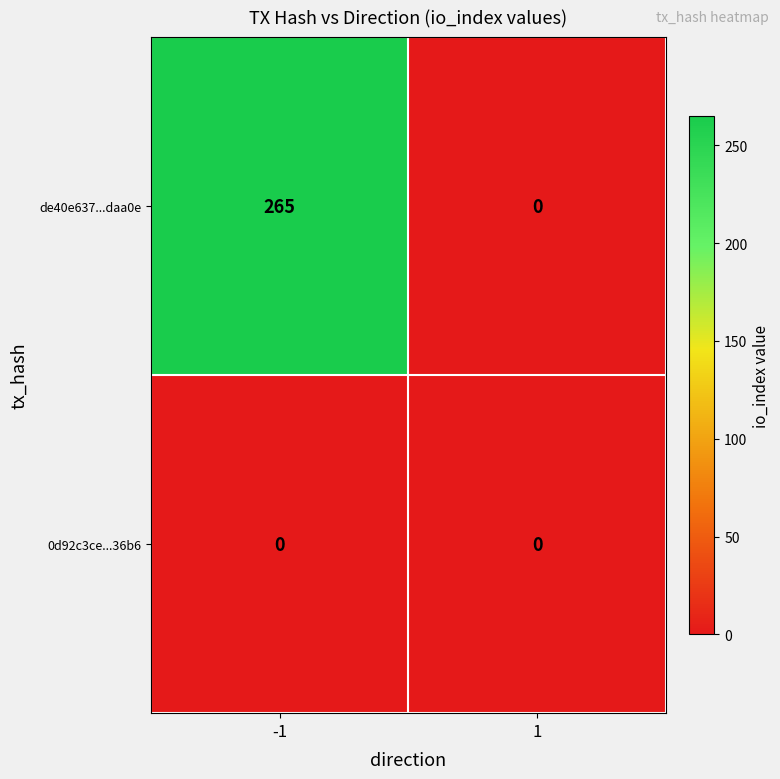

Rank the series by their average value, from highest to lowest.

de40e637...daa0e, 0d92c3ce...36b6